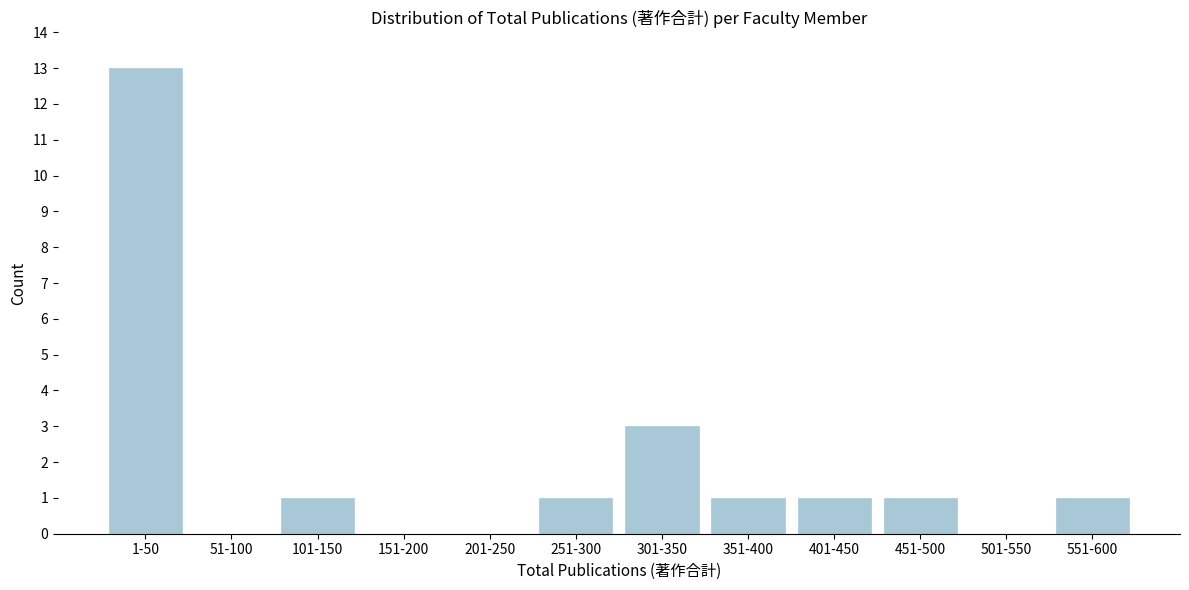

Reading left to right, extract all data points from this chart.

1-50=13	51-100=0	101-150=1	151-200=0	201-250=0	251-300=1	301-350=3	351-400=1	401-450=1	451-500=1	501-550=0	551-600=1